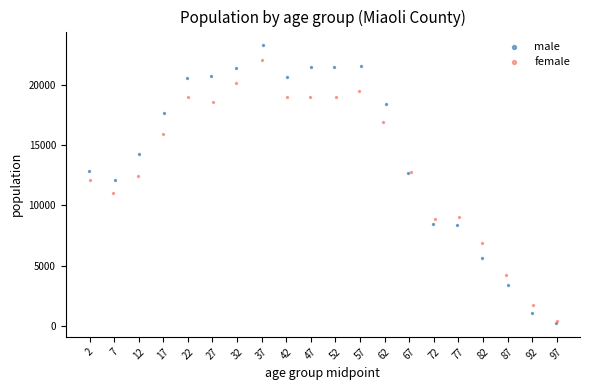

Which series has the widest spread of Y values?

male